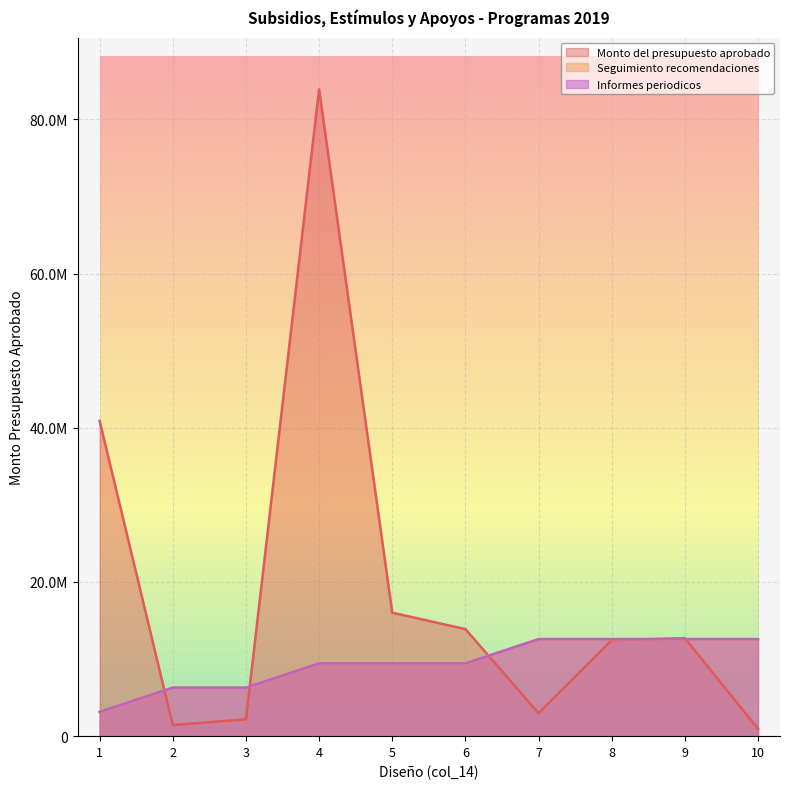

Rank the series by their maximum value, from highest to lowest.

Monto del presupuesto aprobado, Seguimiento recomendaciones, Informes periodicos